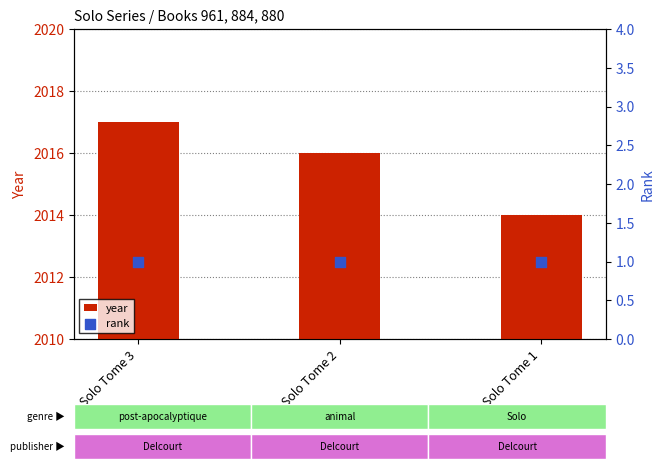

Which series reaches the maximum Y coordinate?

year